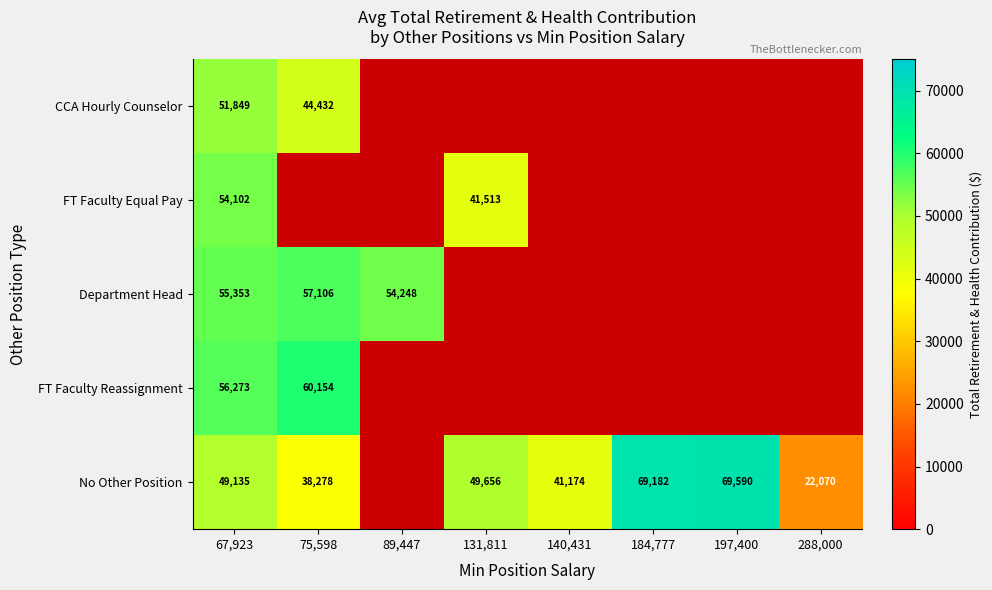

True or false: FT Faculty Reassignment has a value of 56273 at 67,923.

True